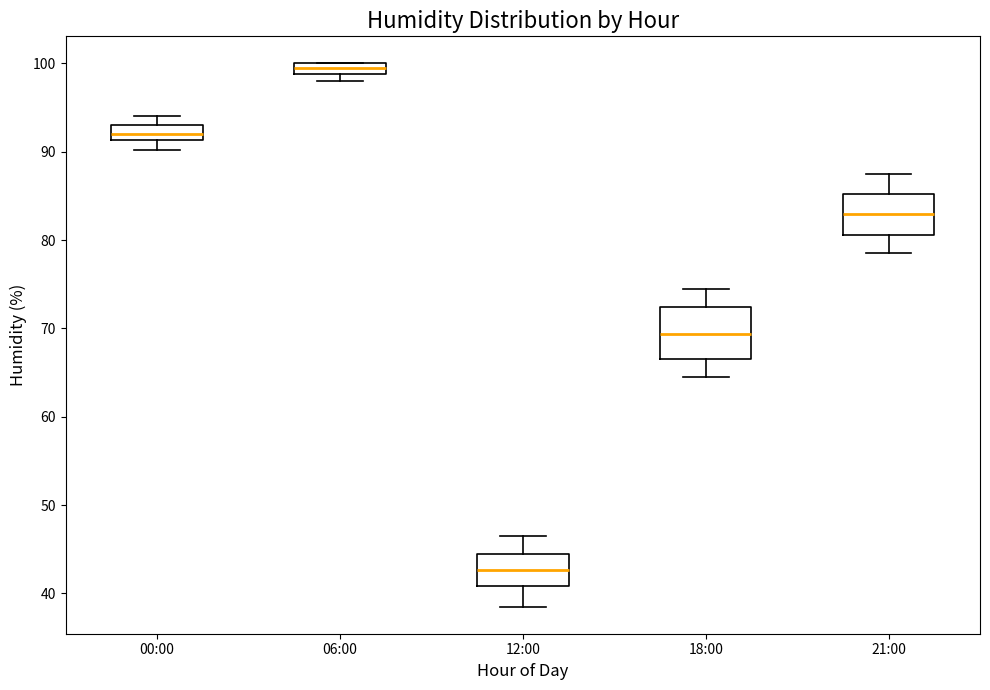

Which box has the lowest median line?

12:00